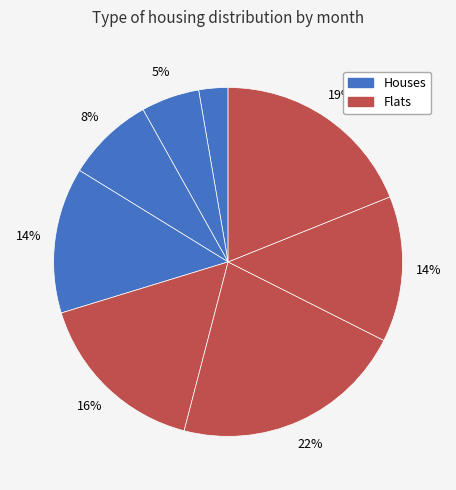

Count the number of slices in the pie.

8